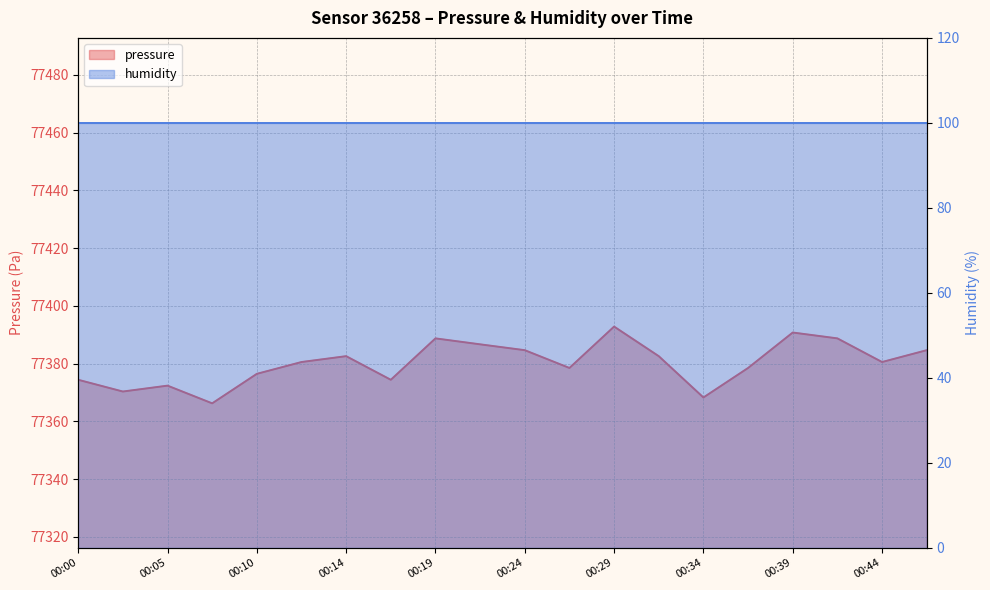

Rank the categories by value from highest to lowest.

00:29, 00:39, 00:19, 00:41, 00:22, 00:24, 00:46, 00:14, 00:31, 00:12, 00:44, 00:27, 00:36, 00:10, 00:00, 00:17, 00:05, 00:02, 00:34, 00:07